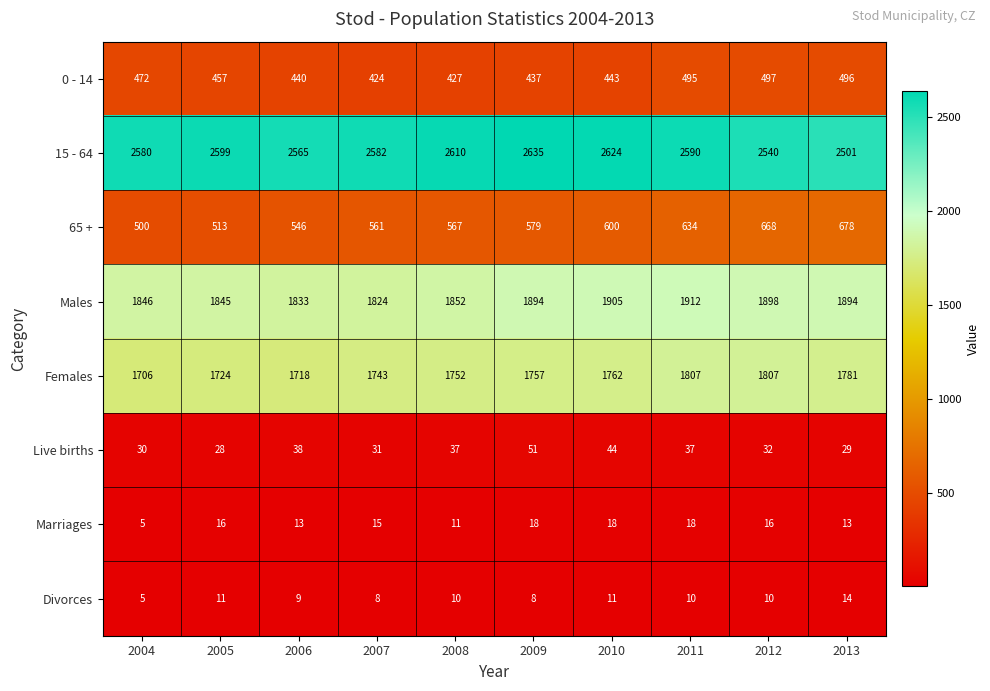

Count the number of categories in the chart.

10